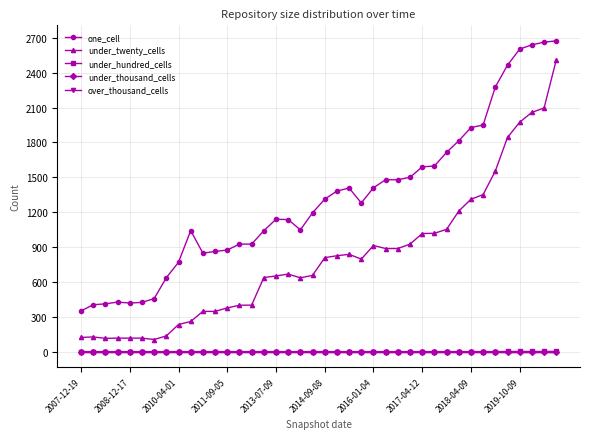

Is this an area chart (filled region under the line)?

No